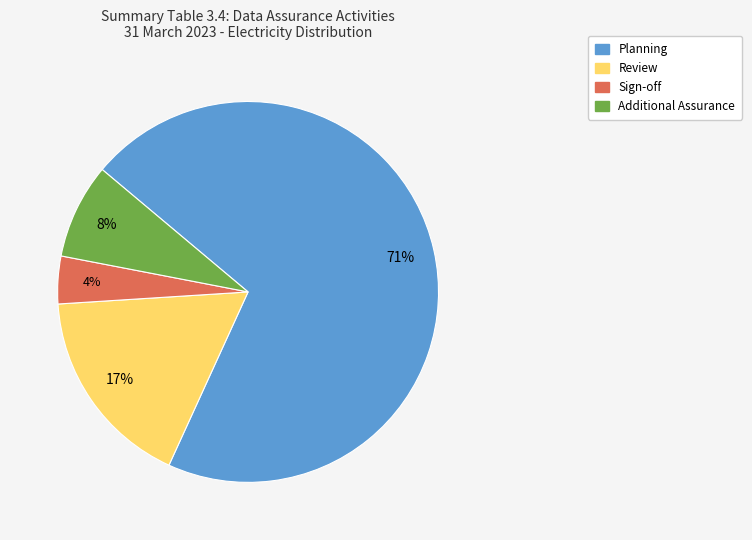

To the nearest percent, what portion does Sign-off represent?

4%